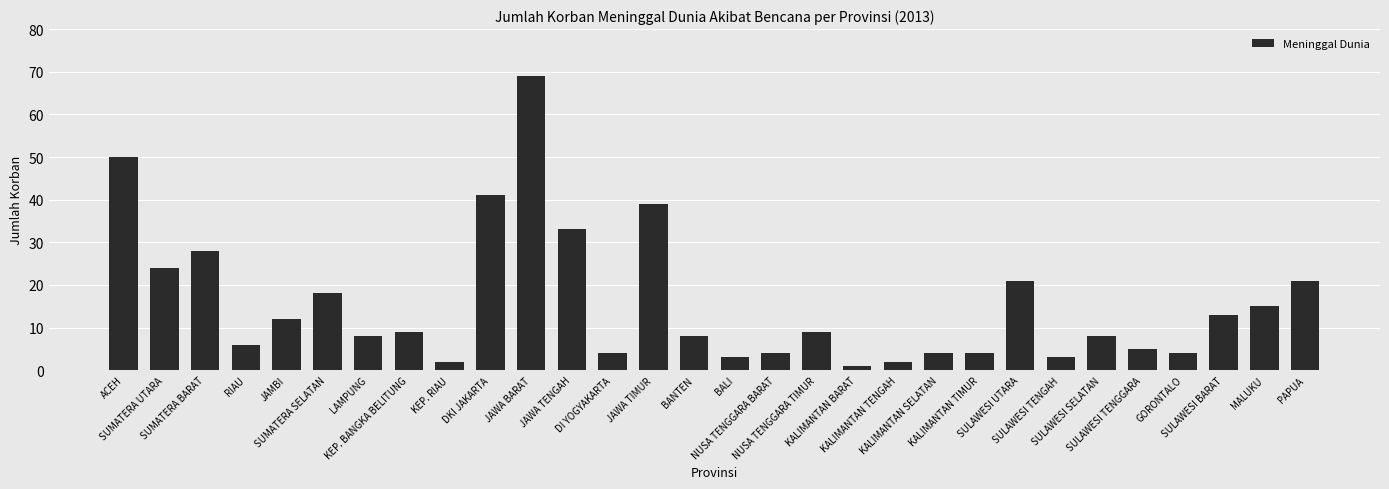

At which label is the value closest to 35?

JAWA TENGAH